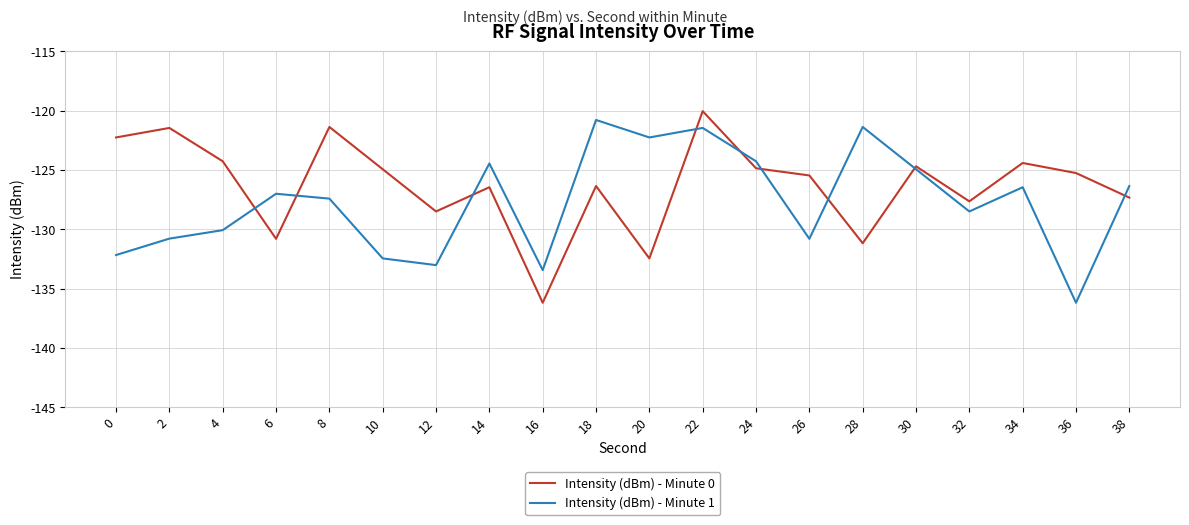

Which category has the lowest value in the Intensity (dBm) - Minute 0 series?

16